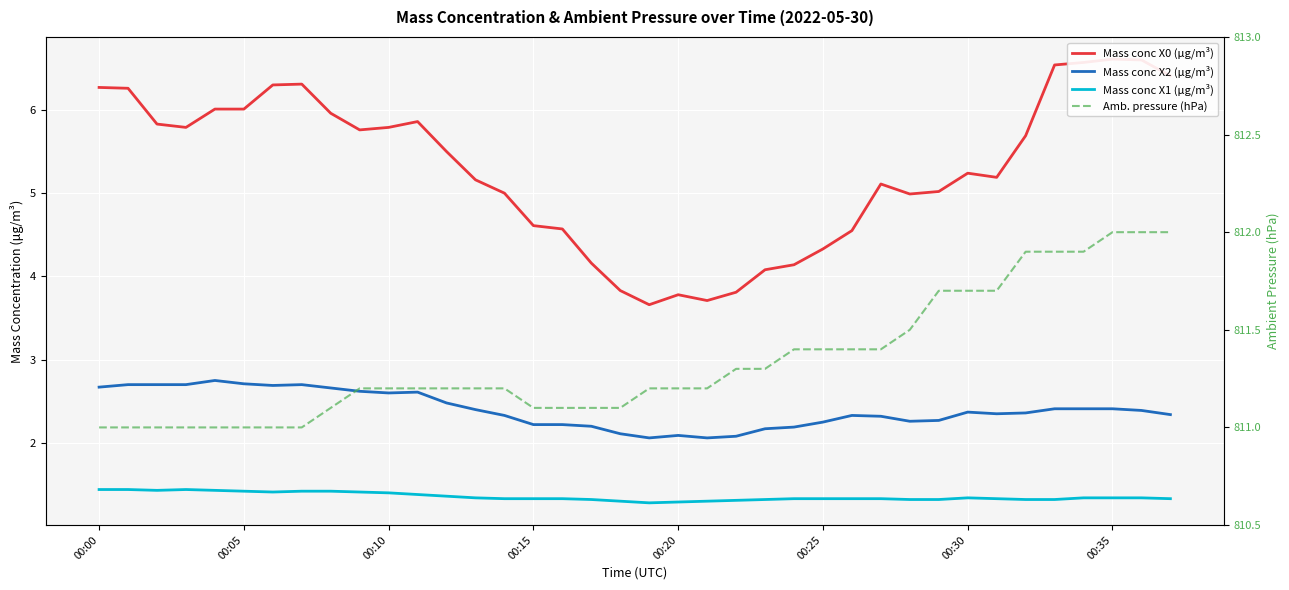

At 00:05, list the series in order from smallest to largest.

Mass conc X1 (μg/m³), Mass conc X2 (μg/m³), Mass conc X0 (μg/m³), Amb. pressure (hPa)